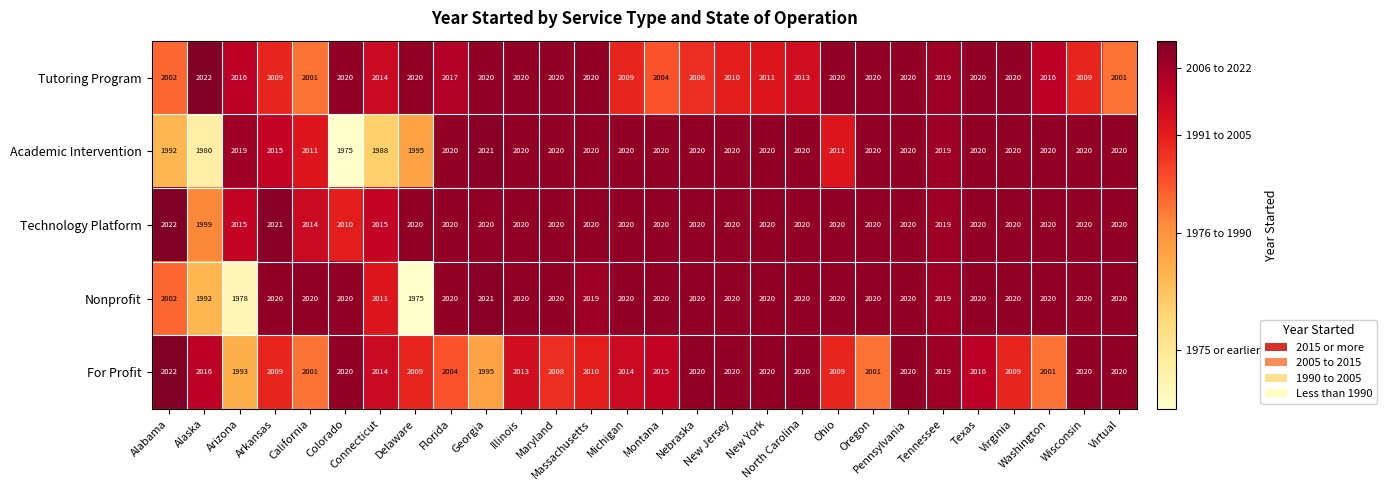

What is the difference between the highest and lowest values at Alaska?

42